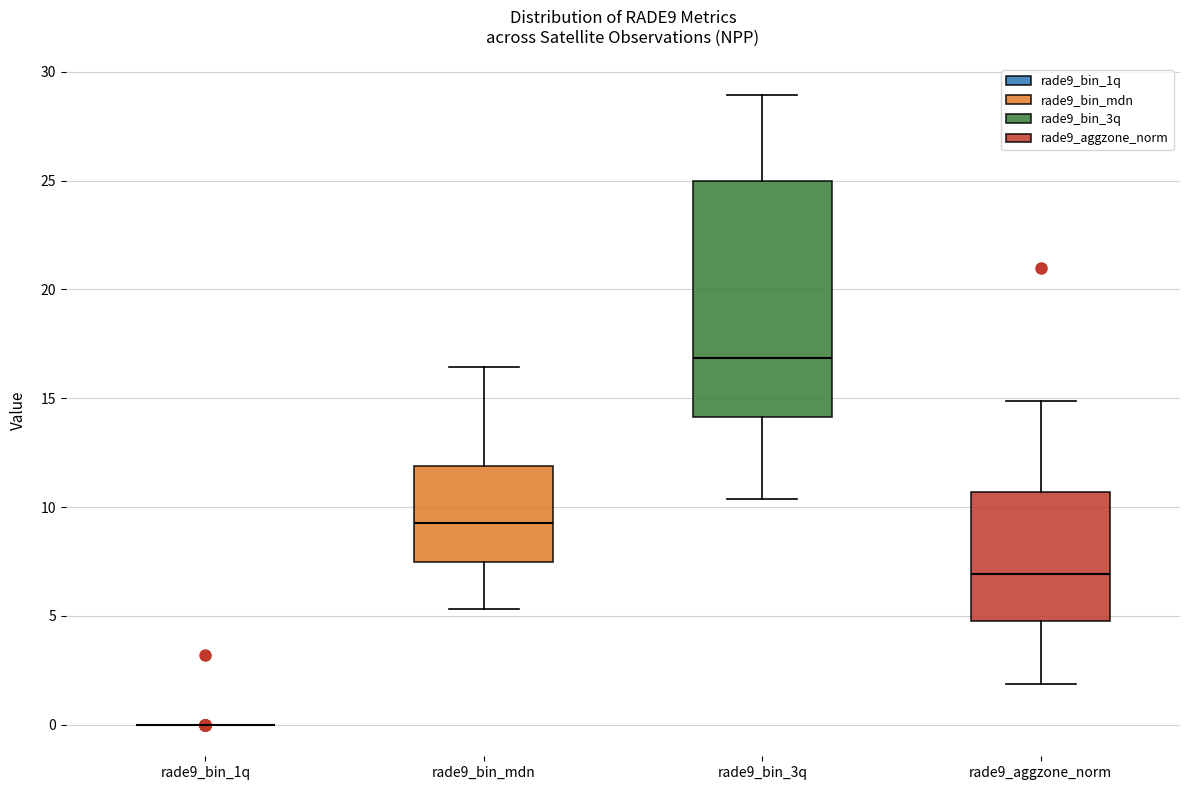

Where does the lower whisker of the box for rade9_bin_3q end on the y-axis? The values are not printed on the chart, so give them approximately, as read against the axis.

10.5